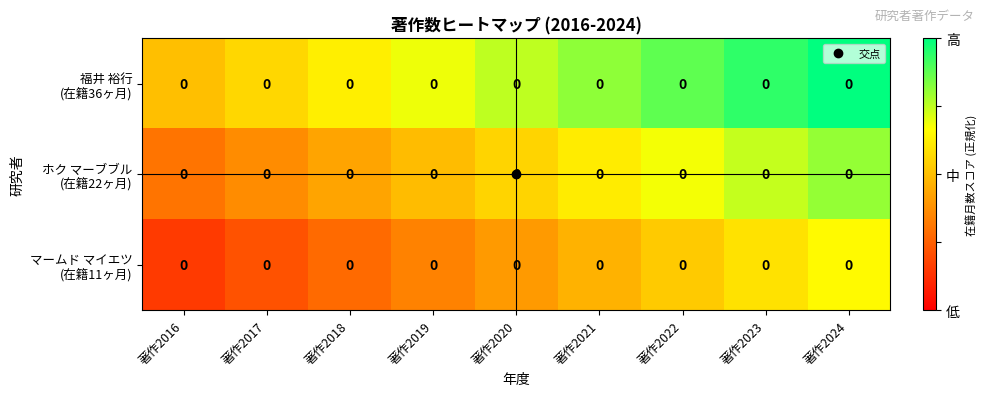

Rank the series at 著作2018 from highest to lowest value.

福井 裕行 (在籍36ヶ月), ホク マーブブル (在籍22ヶ月), マームド マイエツ (在籍11ヶ月)